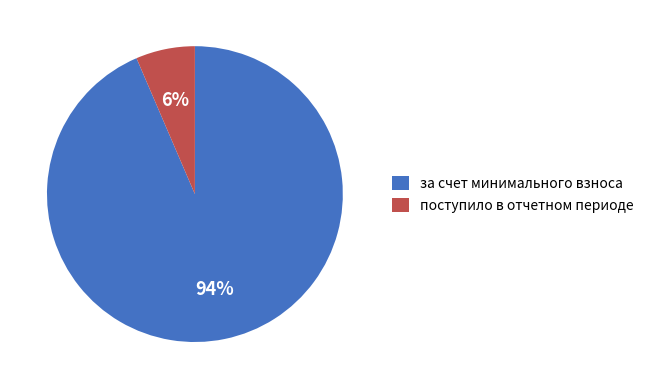

Rank the categories by value from highest to lowest.

за счет минимального взноса, поступило в отчетном периоде